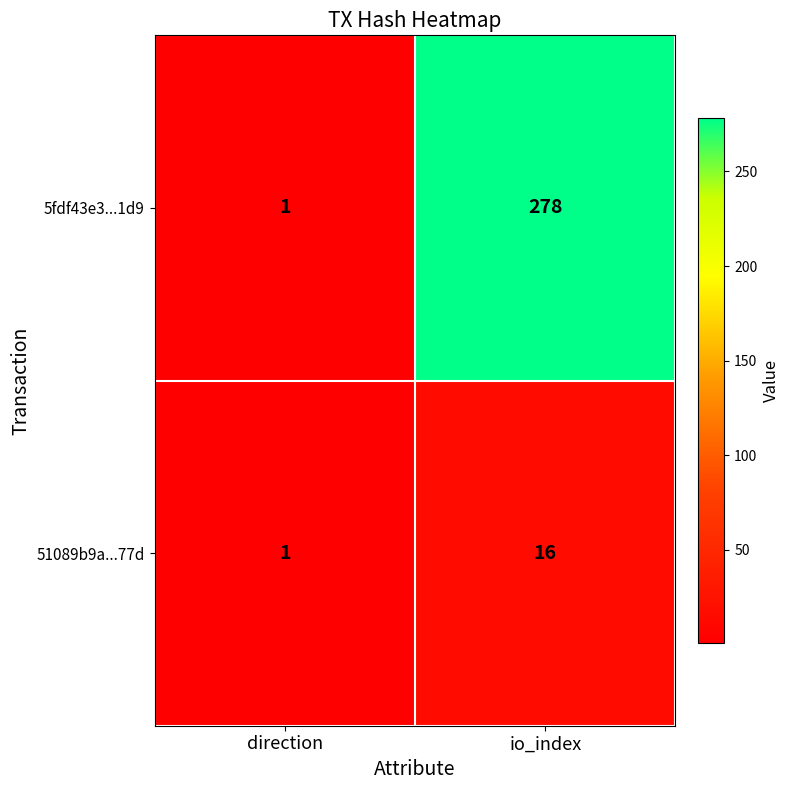

Rank the series at io_index from lowest to highest value.

51089b9a...77d, 5fdf43e3...1d9